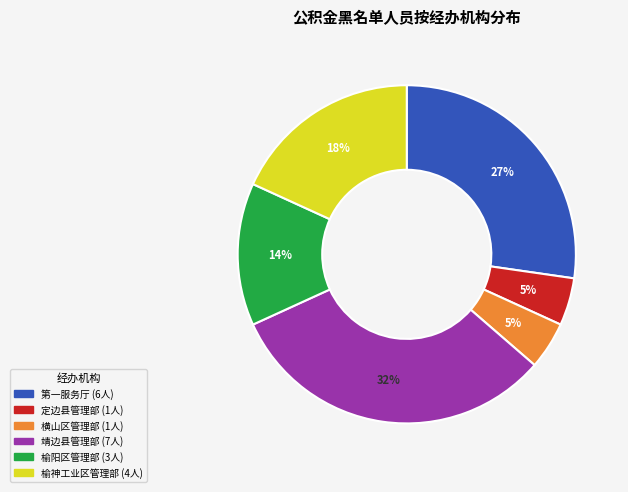

Does any single category account for the majority?

No